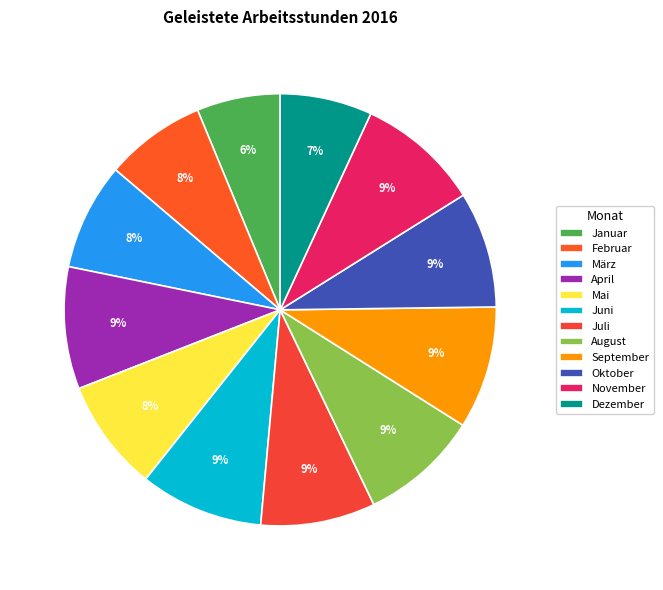

How much of the chart is everything except September?

90.8%